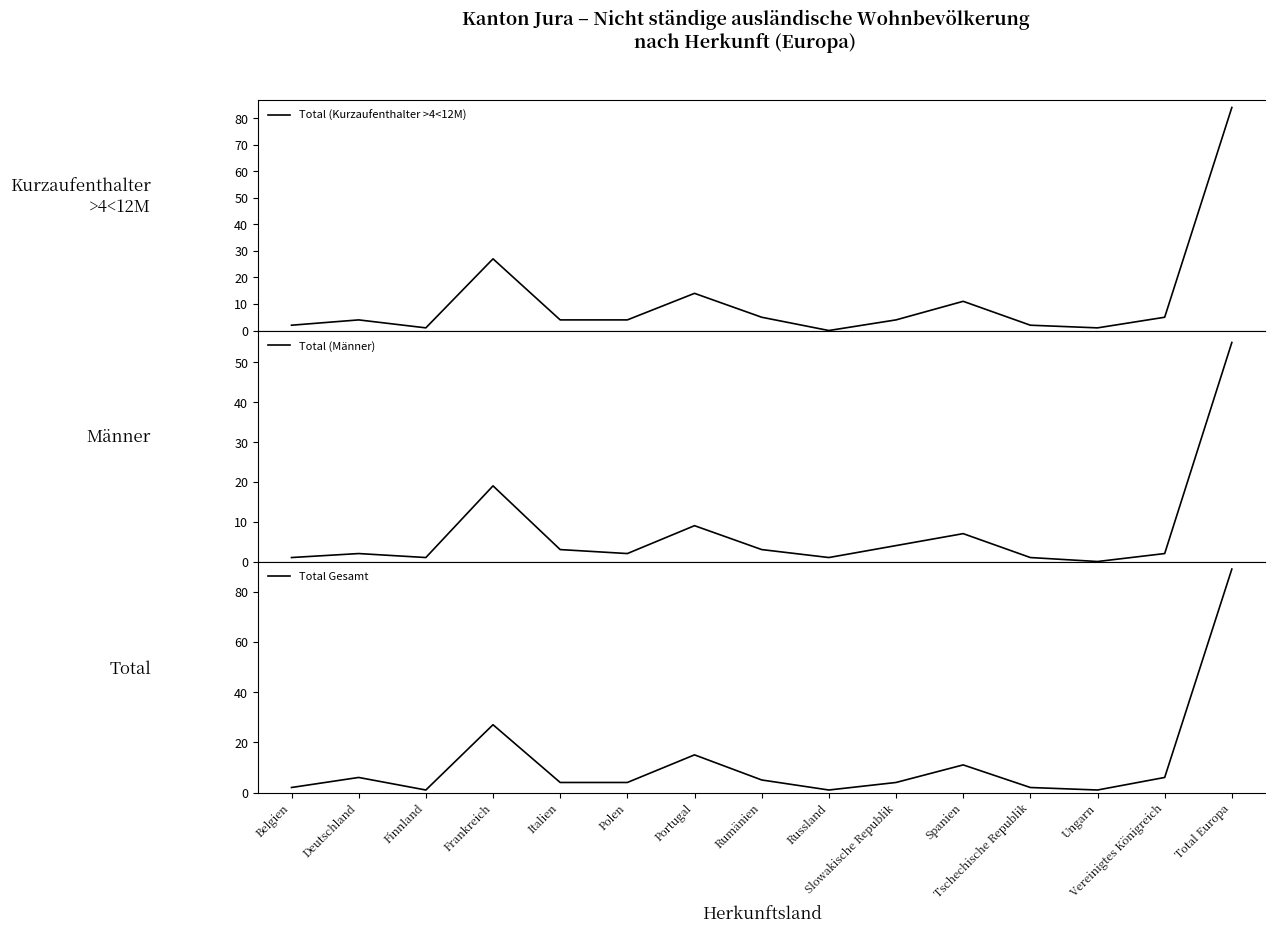

What is the difference between the highest and lowest values at Italien?

1